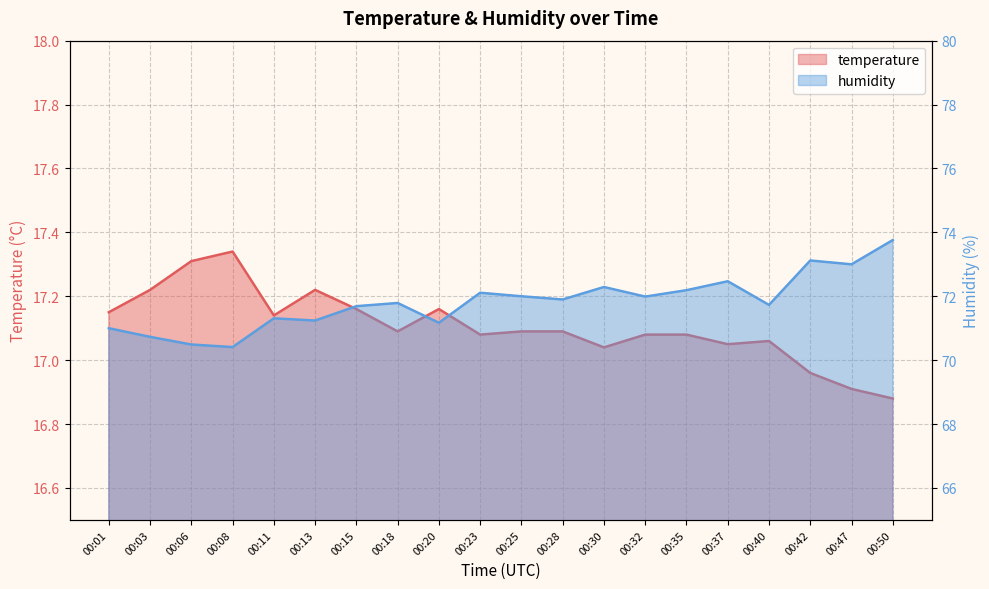

What is the sum of all temperature values?

342.1